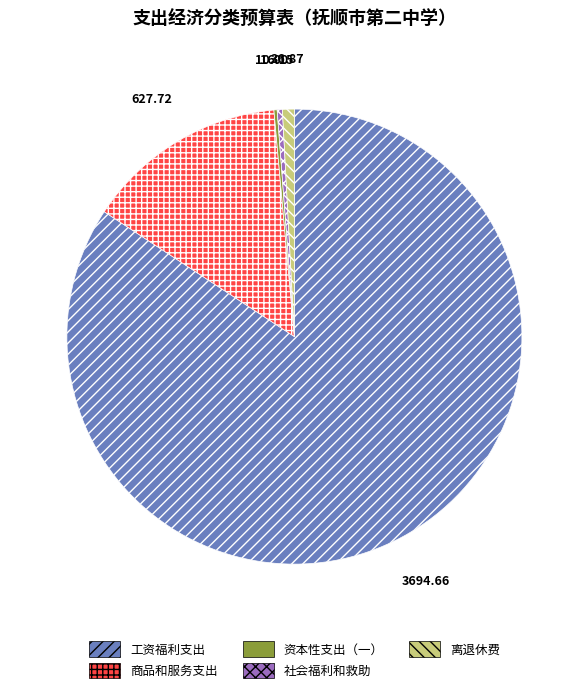

What is the largest slice in the pie chart?

工资福利支出